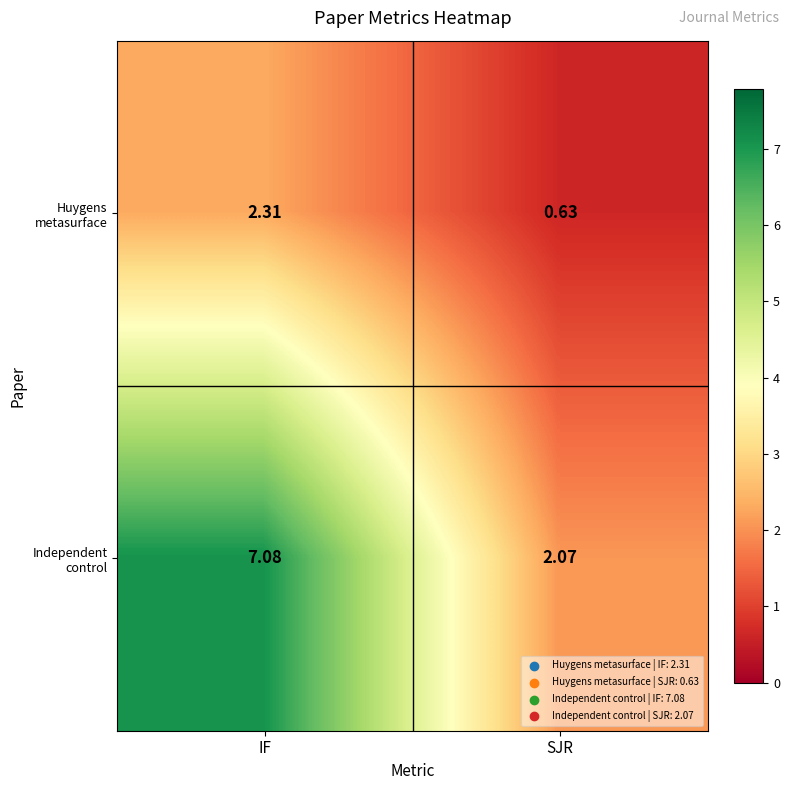

Which category has the highest value in the Huygens metasurface series?

IF